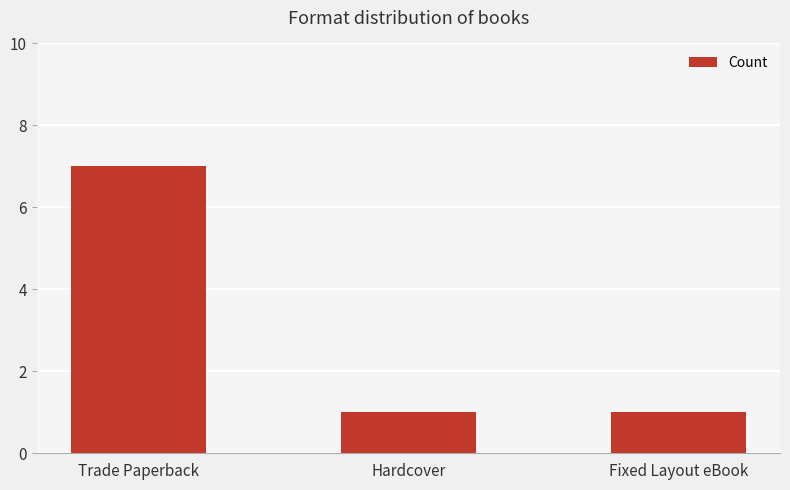

Approximately how many times larger is the value at Trade Paperback compared to Hardcover?

7.0